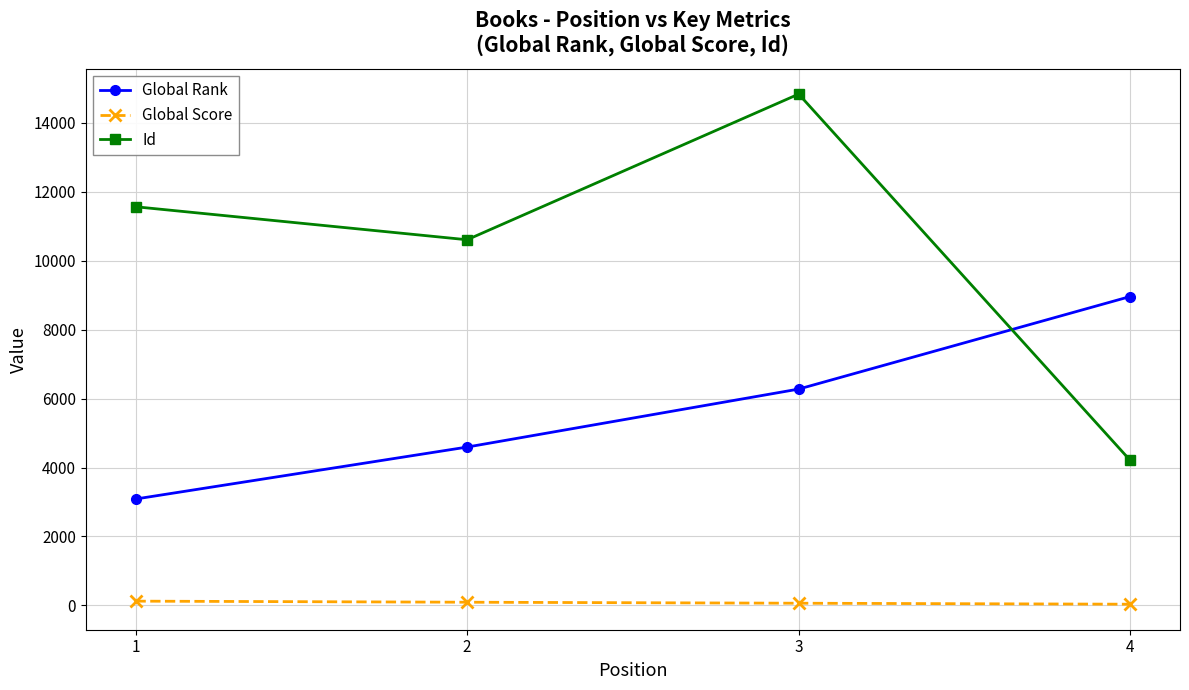

The value of Global Rank at 3 is 6277. True or false?

True